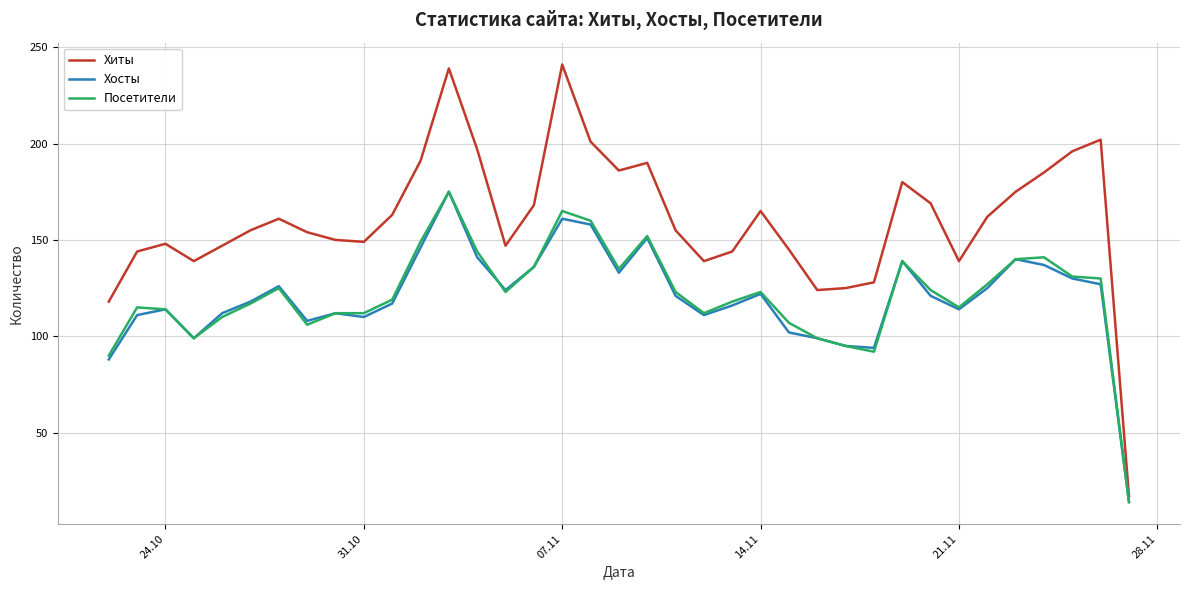

What is the highest value of the Посетители series?

175